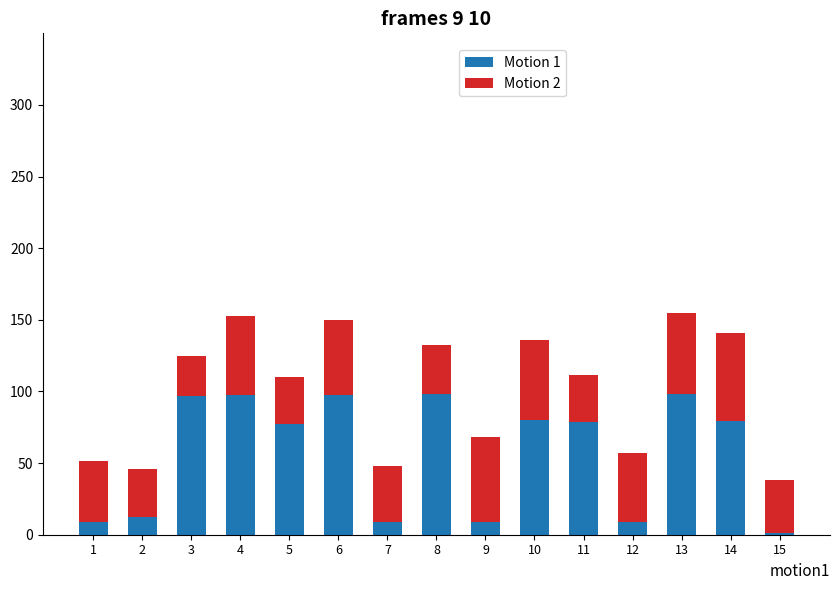

What is the sum of the Motion 1 values at 10 and 13?

178.0